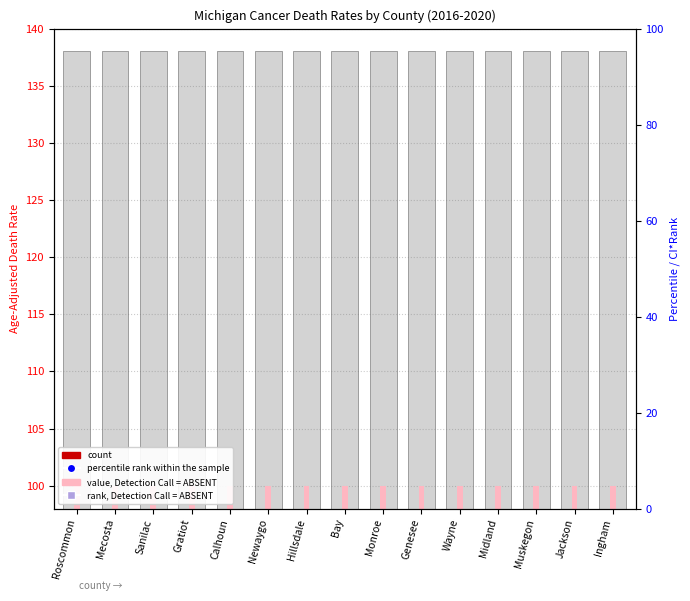

At which category is the sum across all series the highest?

Roscommon